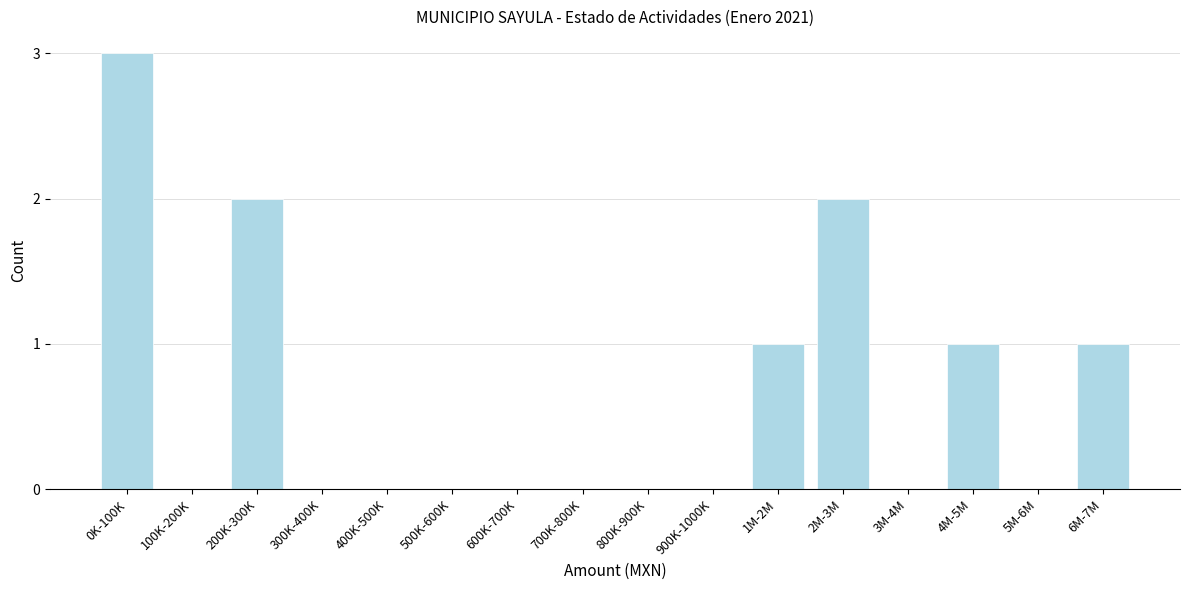

Reading left to right, transcribe all the data shown in this chart.

0K-100K=3	100K-200K=0	200K-300K=2	300K-400K=0	400K-500K=0	500K-600K=0	600K-700K=0	700K-800K=0	800K-900K=0	900K-1000K=0	1M-2M=1	2M-3M=2	3M-4M=0	4M-5M=1	5M-6M=0	6M-7M=1